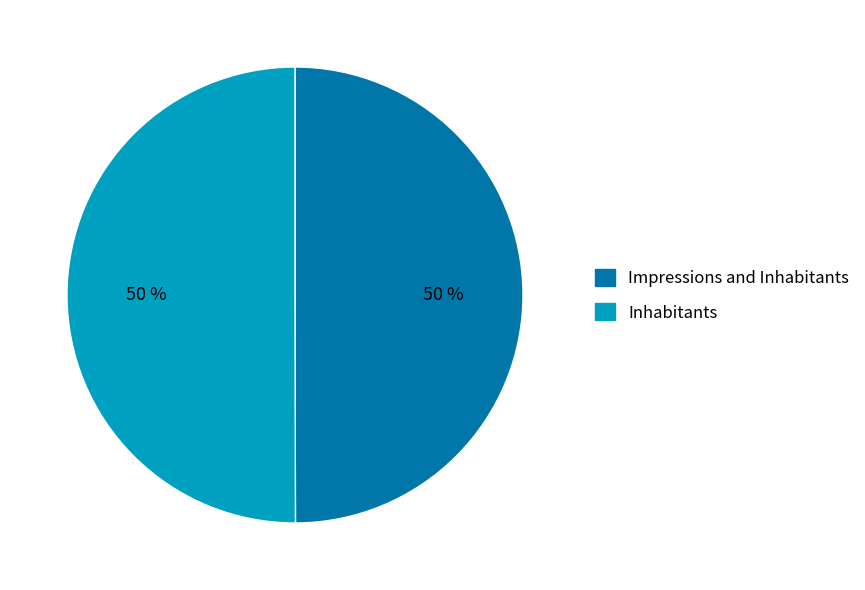

True or false: Impressions and Inhabitants accounts for 36% of the total.

False